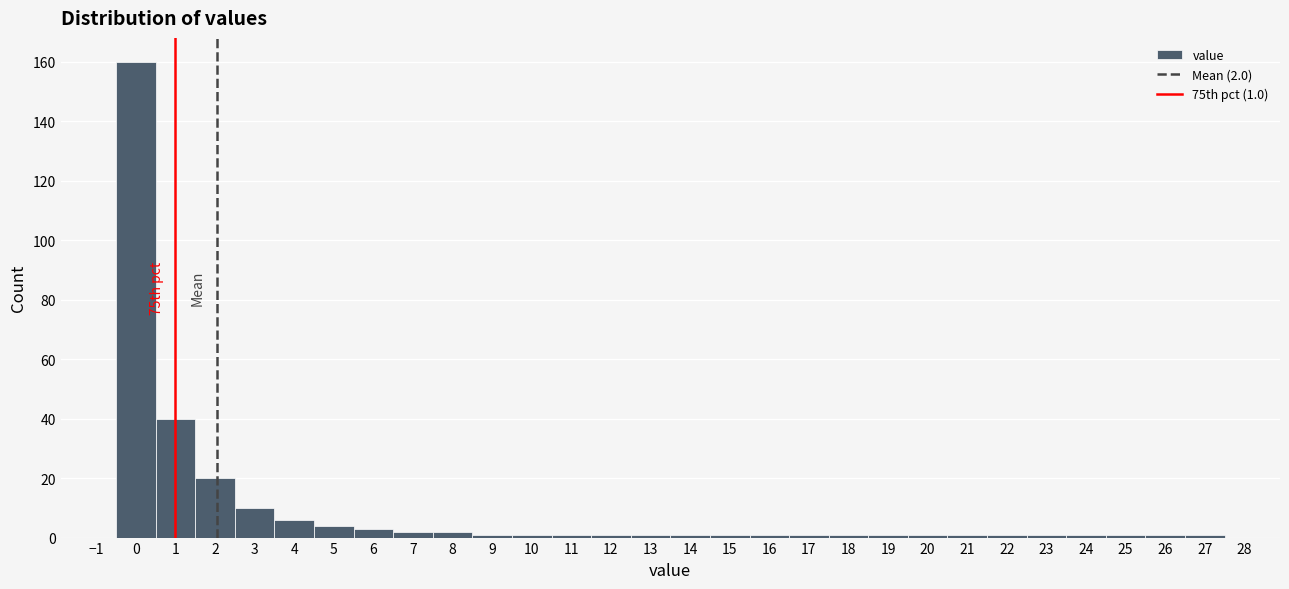

Over which range of the x-axis is the bar tallest?

-0.5 to 0.5